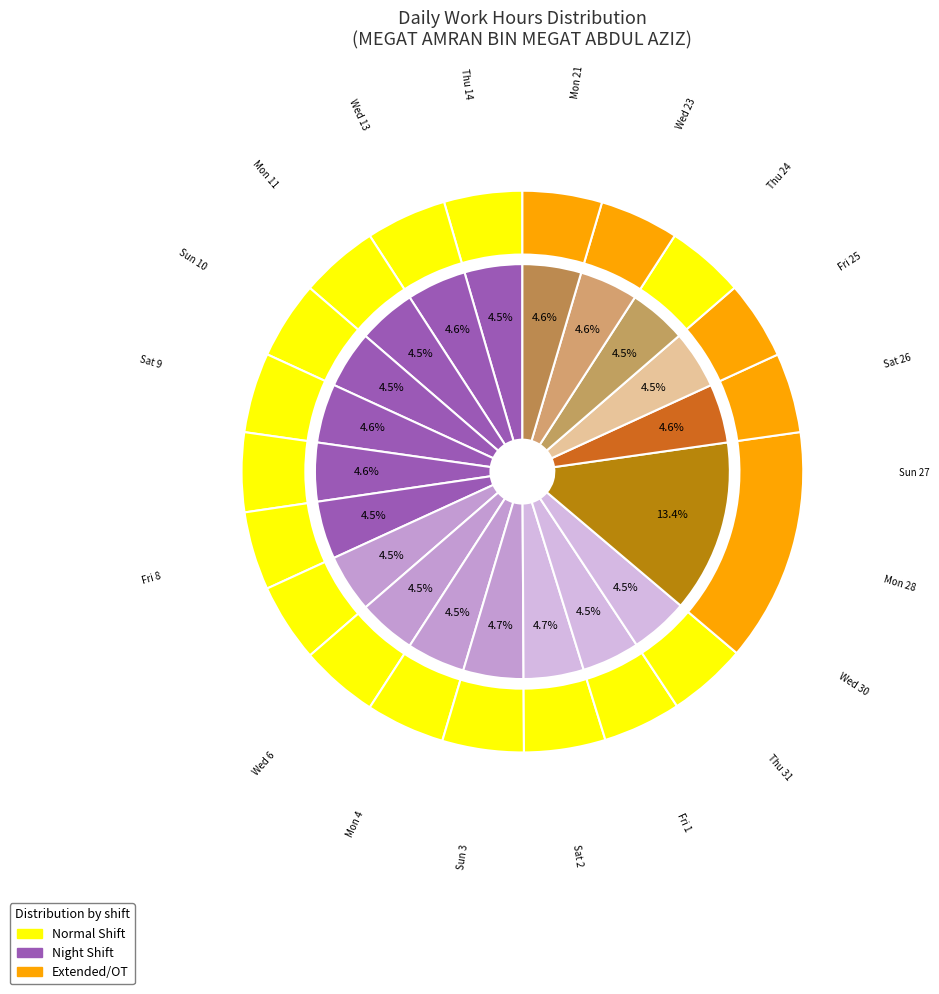

Do Sun 10 and Wed 30 together represent more than half of the pie?

No